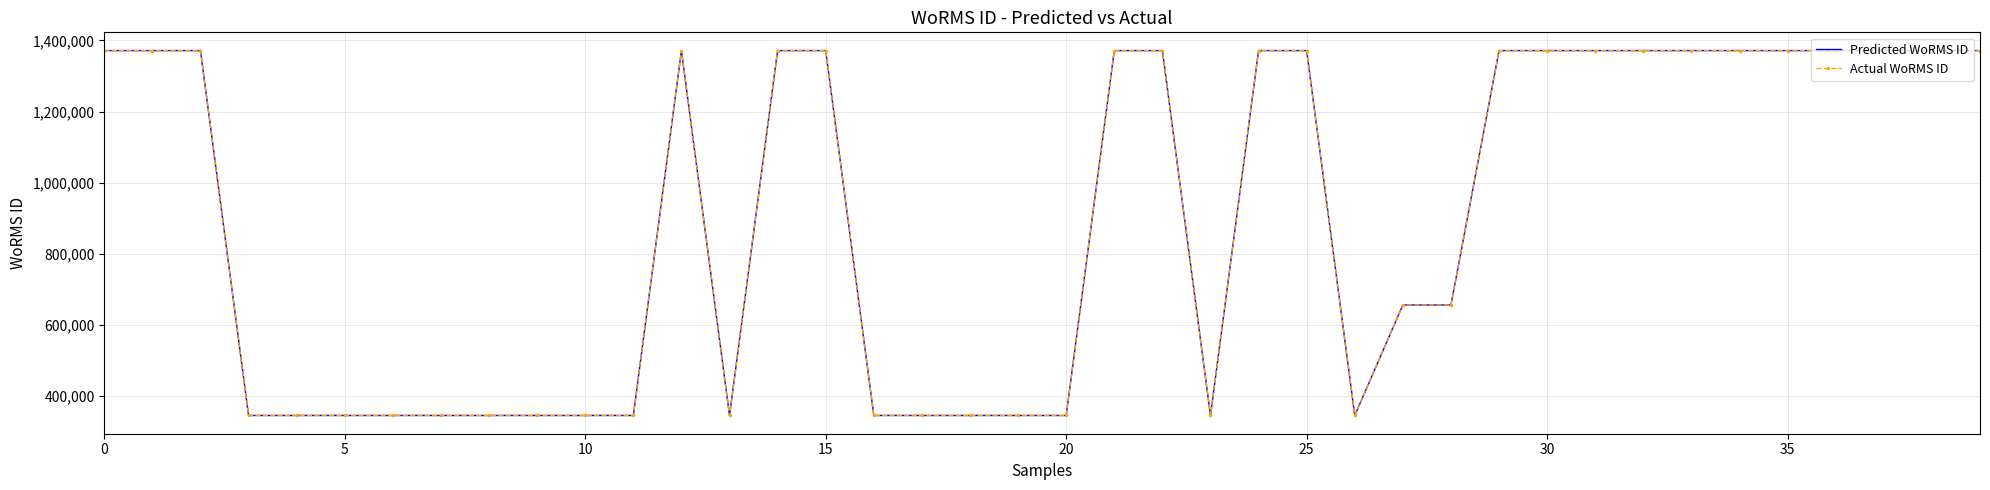

True or false: Predicted WoRMS ID and Actual WoRMS ID cross at least once.

False